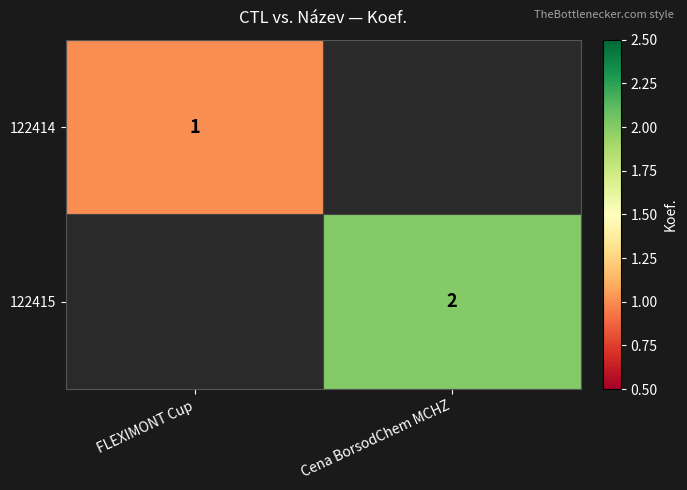

Is the value of 122414 at FLEXIMONT Cup greater than the value of 122415 at Cena BorsodChem MCHZ?

No